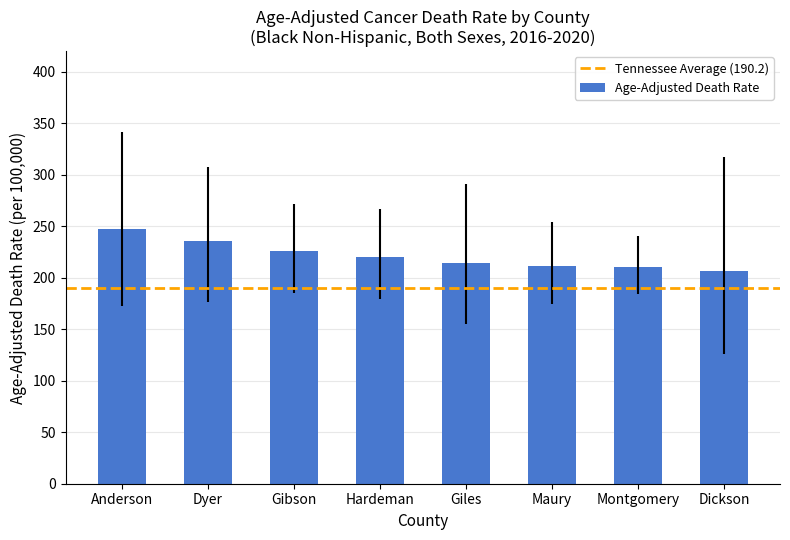

The chart shows a value of 405.9 at Anderson. True or false?

False